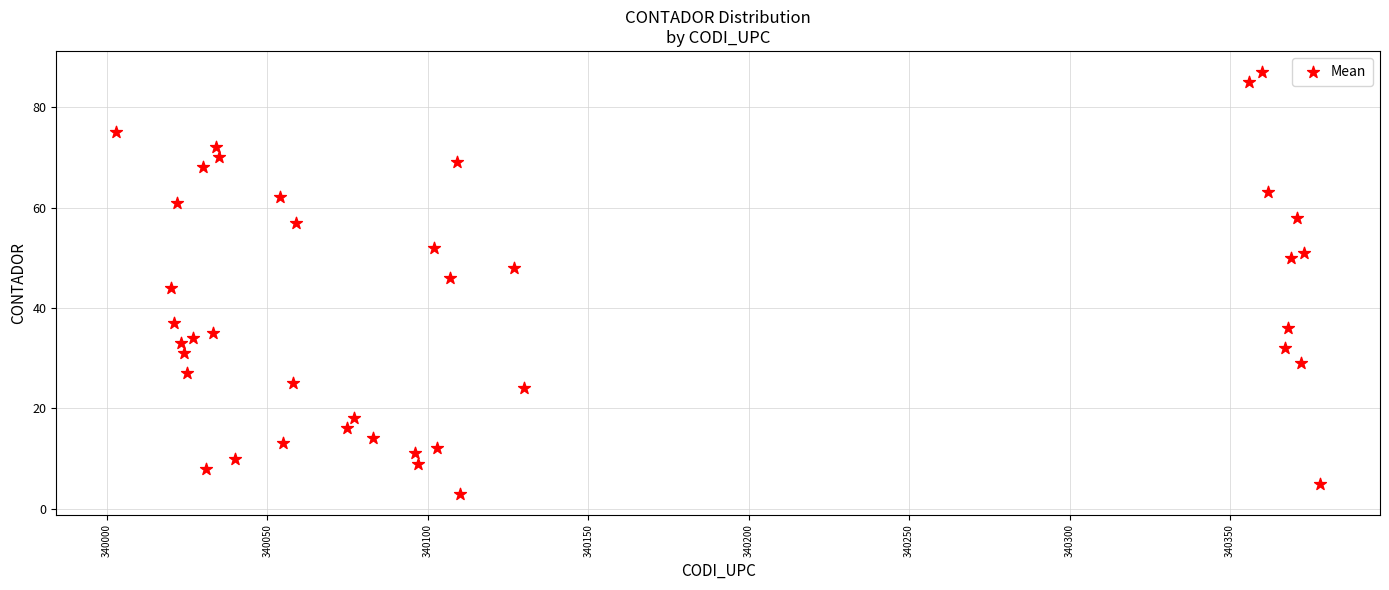

What is the range of Y values (max minus min)?

84